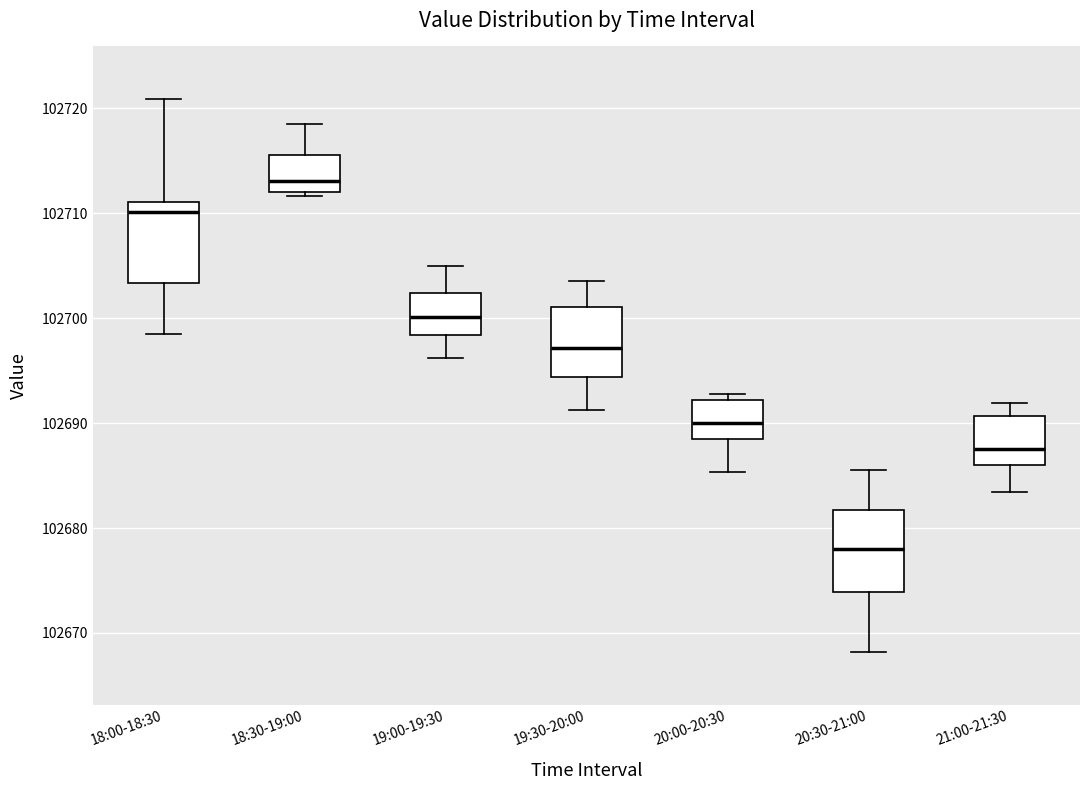

Which box has the highest median line?

18:30-19:00